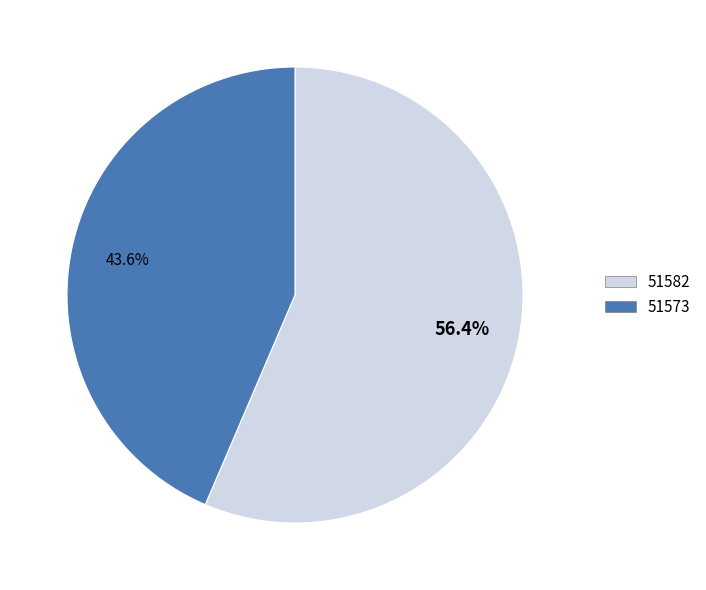

What portion of the pie excludes 51582?

43.6%